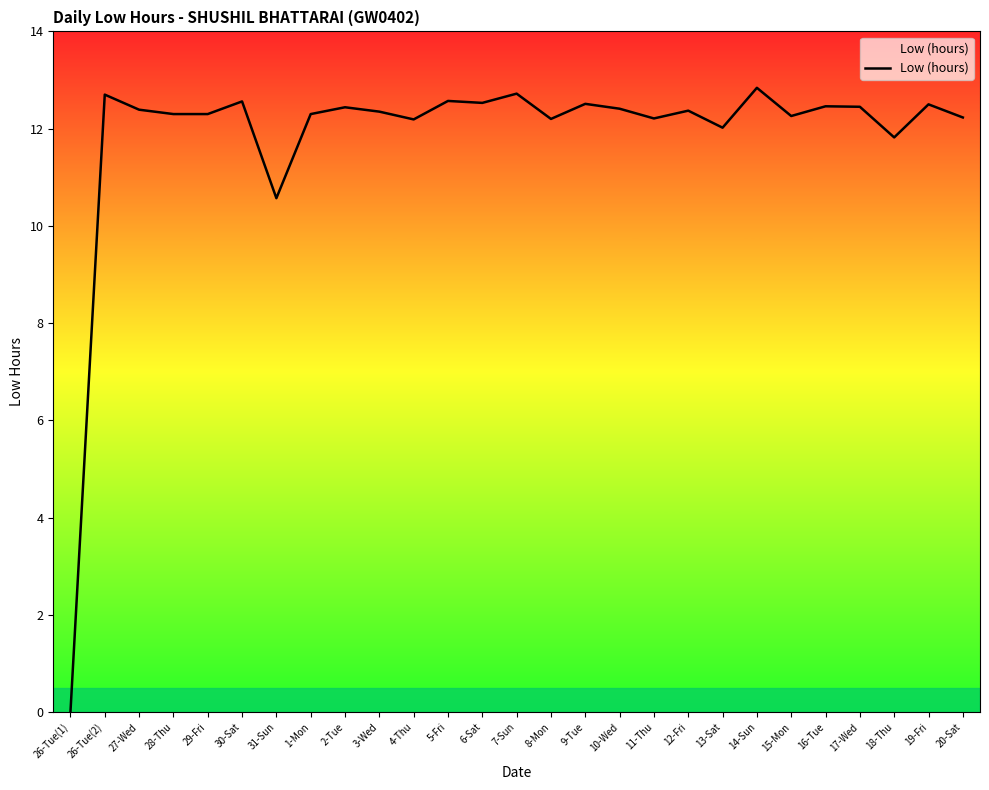

What position from the right is 8-Mon?

13